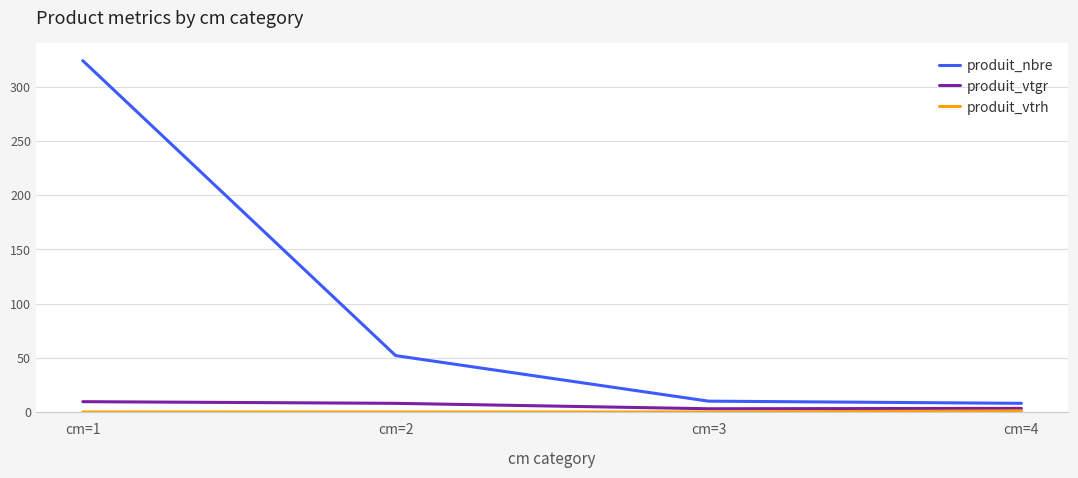

Which series has the largest range (max minus min)?

produit_nbre